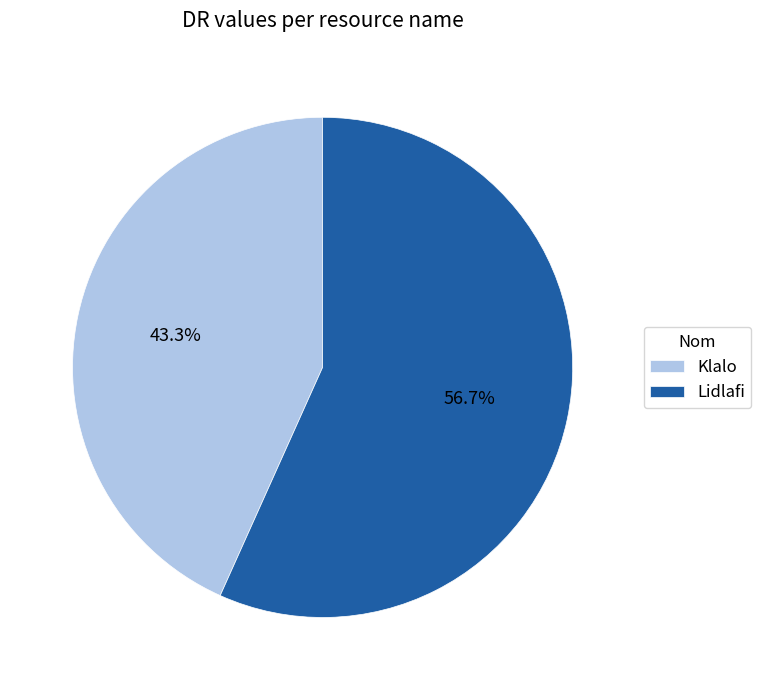

True or false: Klalo accounts for 30% of the total.

False